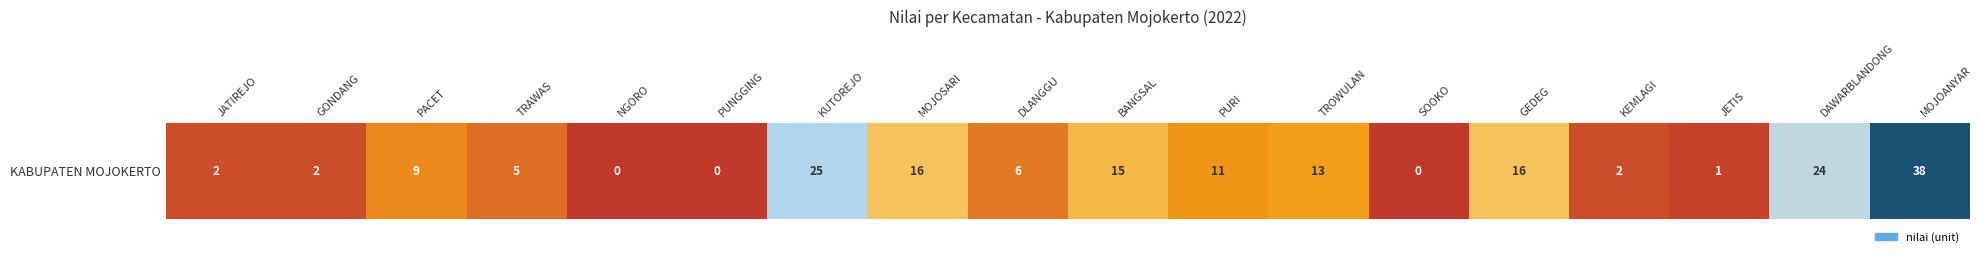

What is the difference between the values at SOOKO and TRAWAS?

5